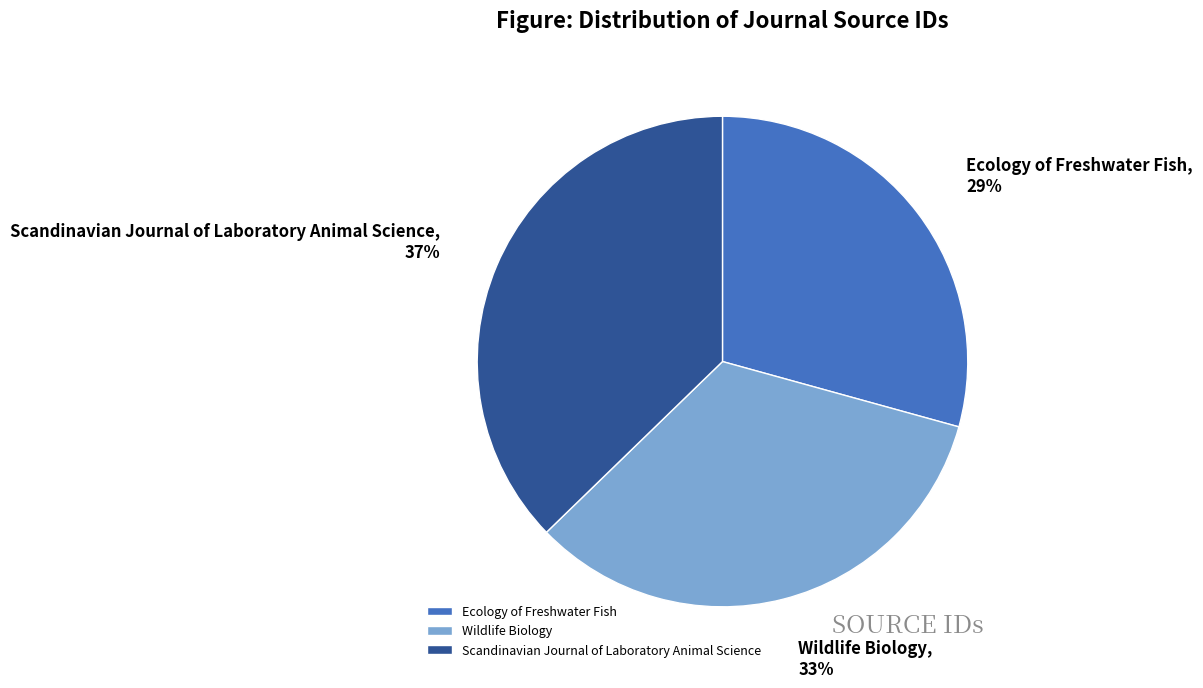

Between Wildlife Biology and Scandinavian Journal of Laboratory Animal Science, which is larger?

Scandinavian Journal of Laboratory Animal Science